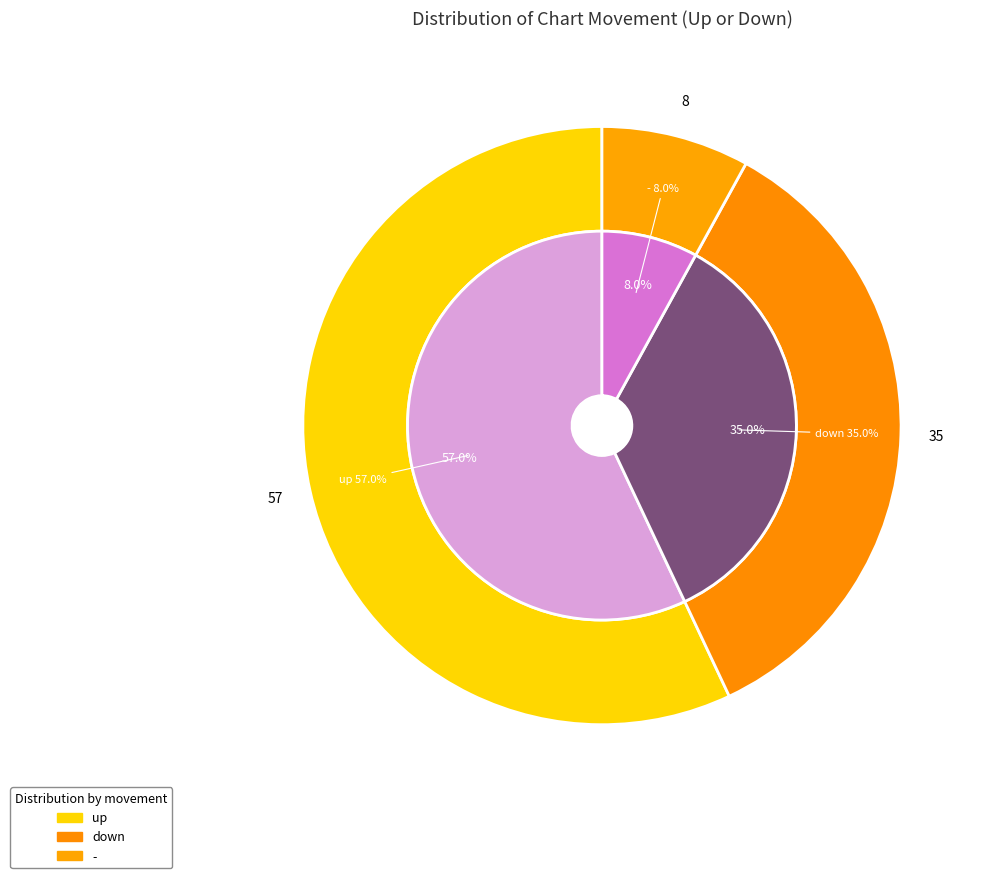

What is the change in value from down to -?

-27